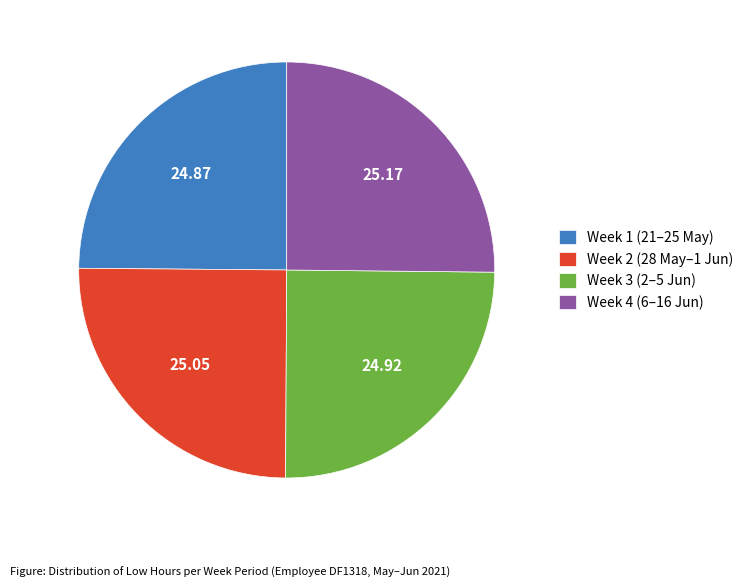

Is there a majority slice in this chart?

No